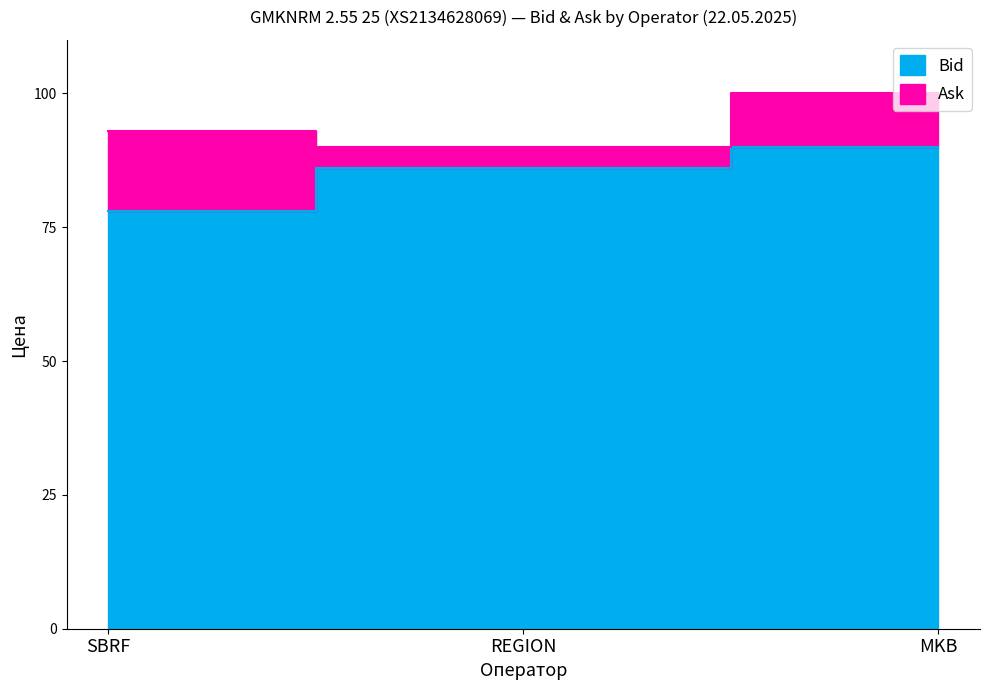

Reading left to right, transcribe all the data shown in this chart.

Bid: SBRF=78.0	REGION=86.2	MKB=90.0
Ask: SBRF=93.0	REGION=90.0	MKB=100.0